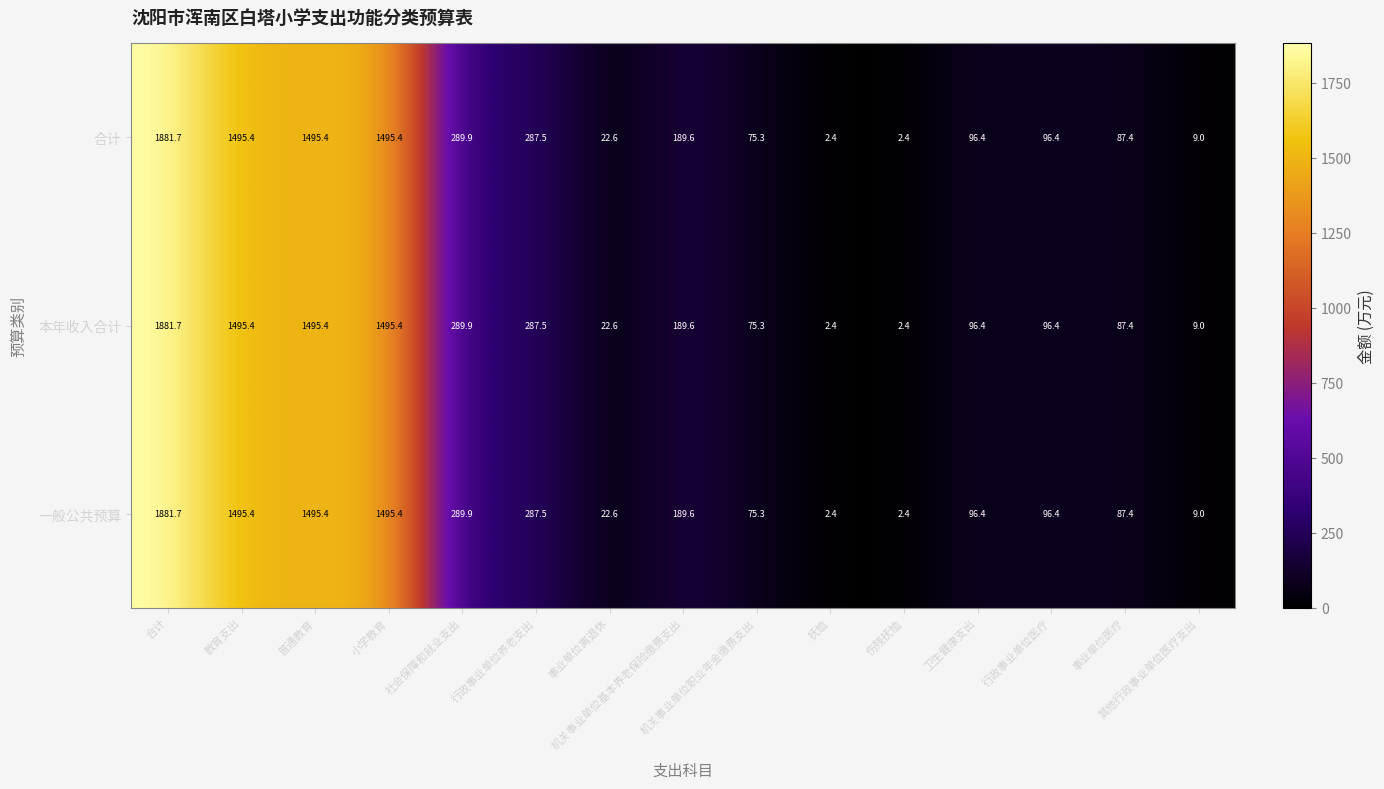

At how many categories does at least one series exceed 517?

4